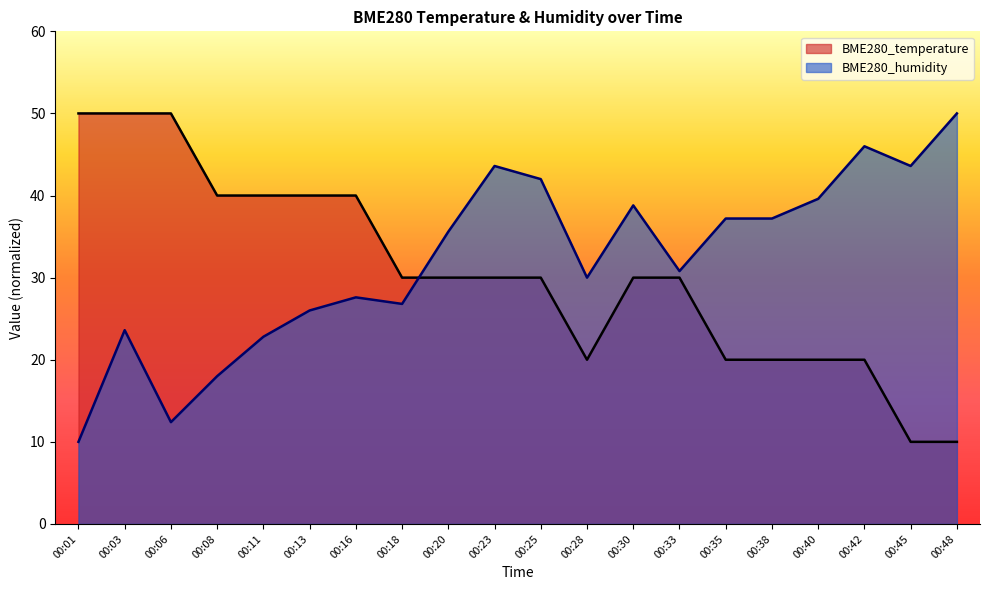

What value does the BME280_temperature series have at 00:42?

20.0